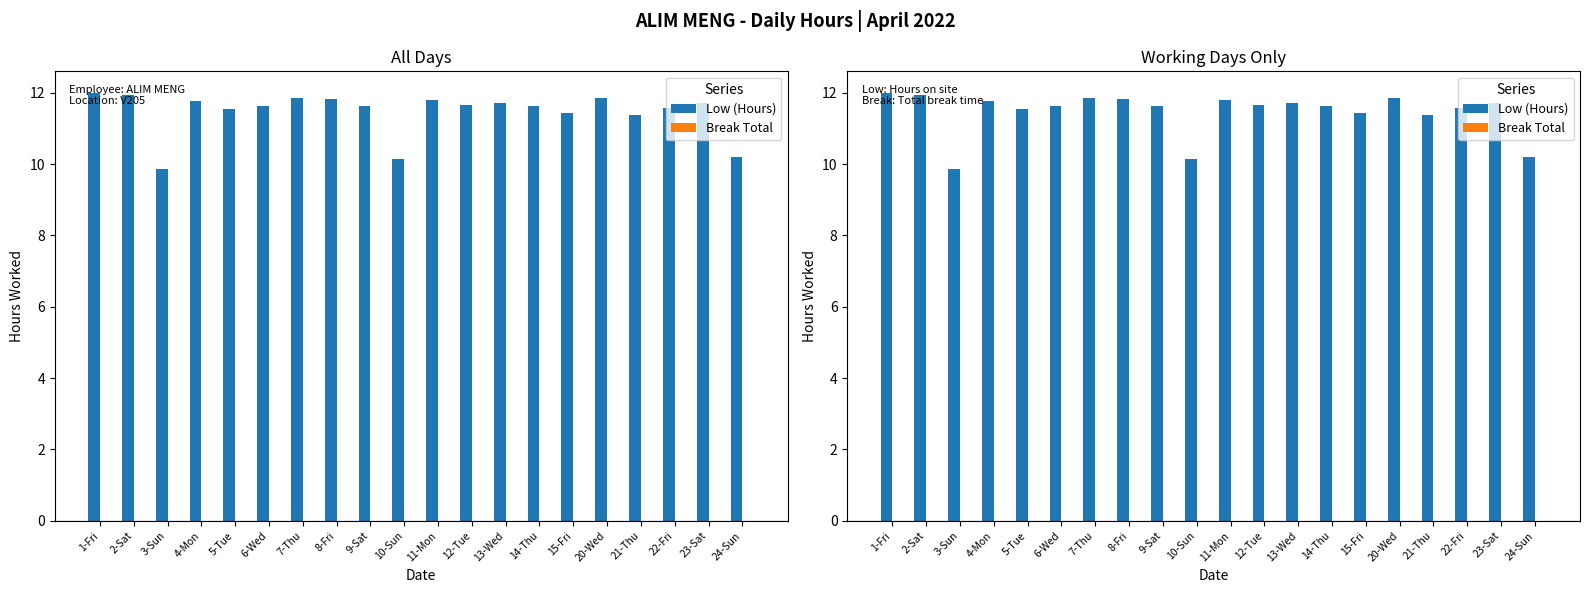

What is the average value of the Low (Hours) series?

11.5